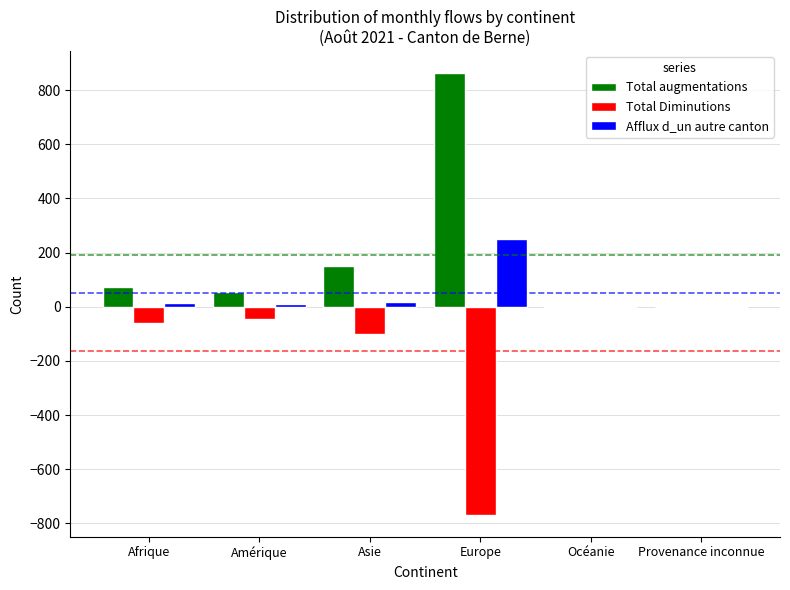

What is the highest value of the Total augmentations series?

863